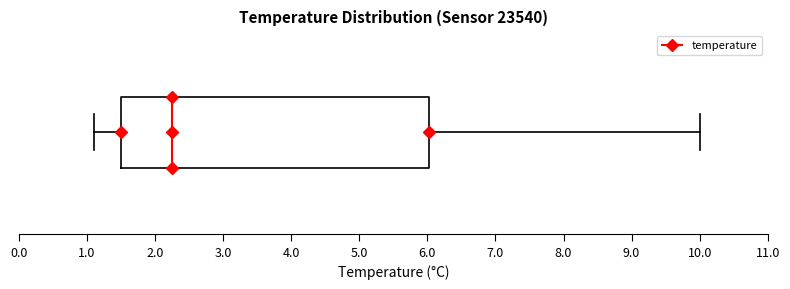

Where does the median line of the box sit on the x-axis? The values are not printed on the chart, so give them approximately, as read against the axis.

2.3